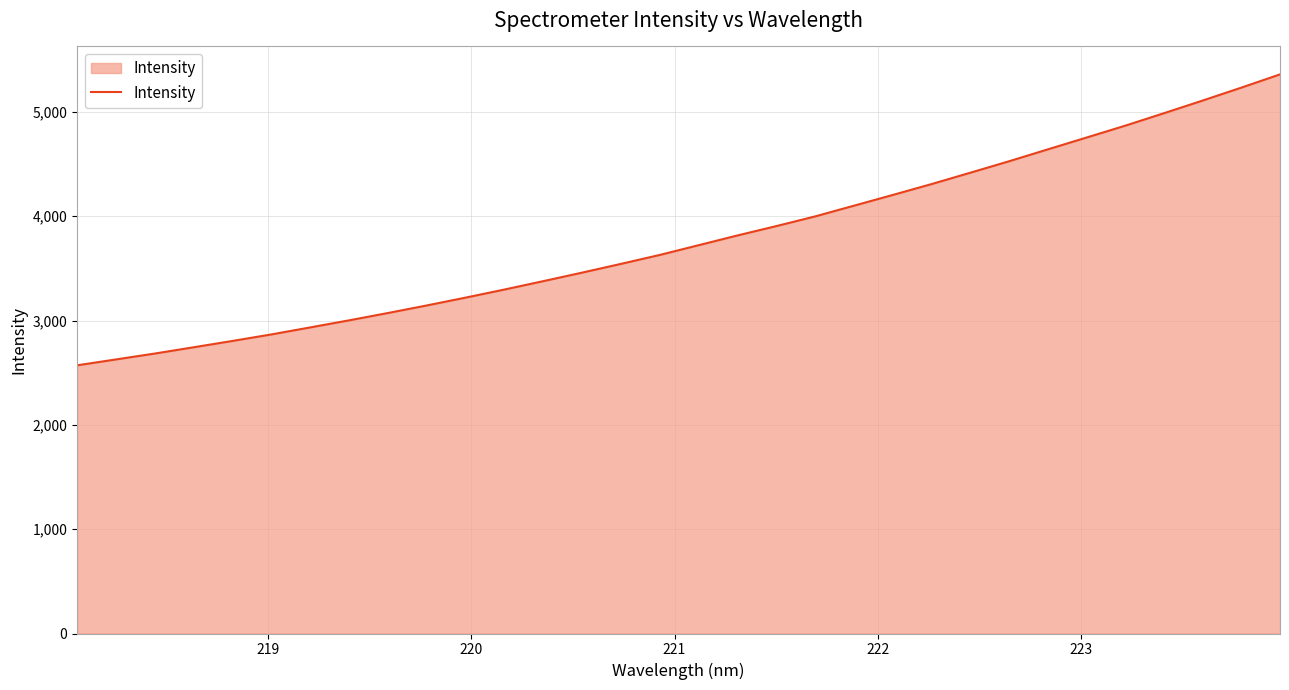

What is the smallest value displayed?

2571.1